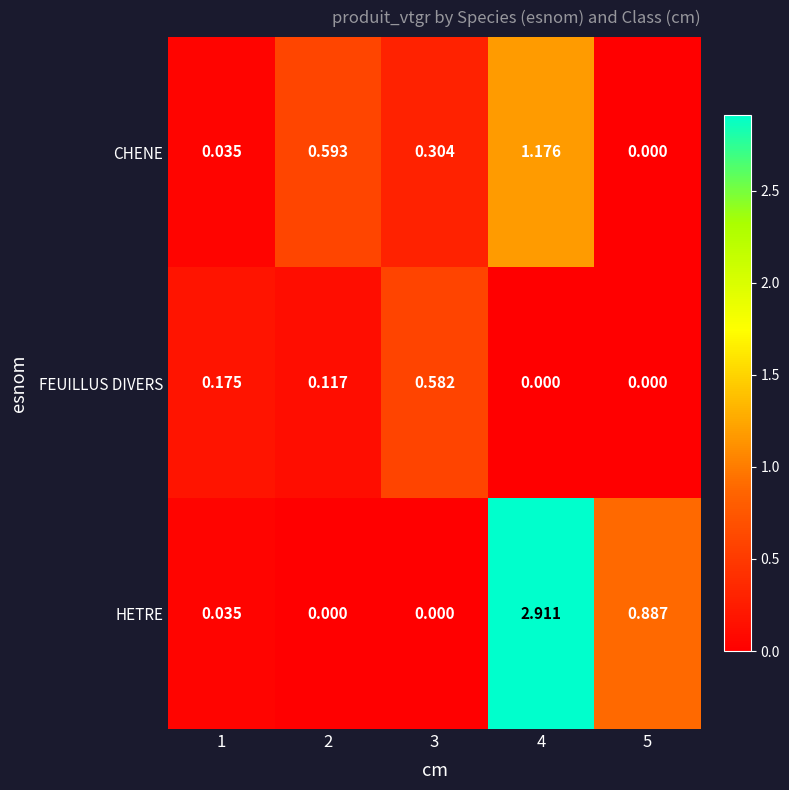

Is the value of HETRE at 3 greater than the value of CHENE at 3?

No